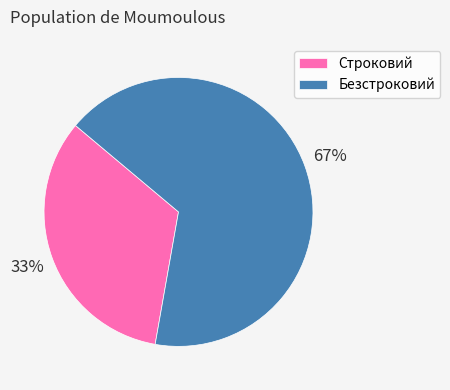

The Безстроковий slice represents 54% of the pie. True or false?

False